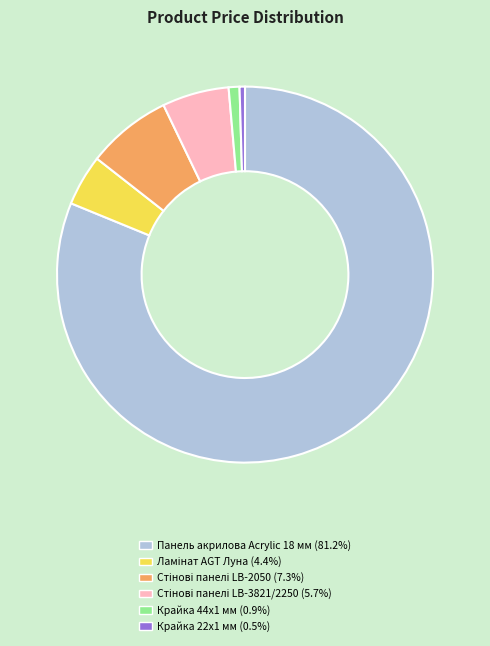

Does any single category account for the majority?

Yes